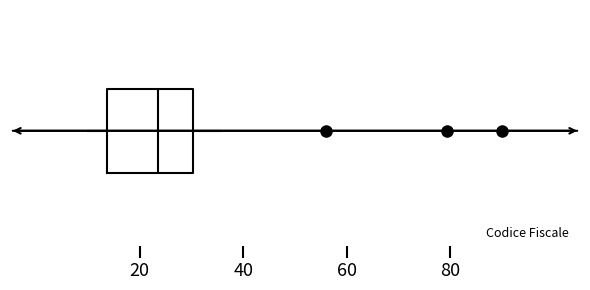

Read this box plot against the x-axis: the position of the median line, the range covered by the box, and the ends of both whiskers. The values are not printed on the chart, so give them approximately, as read against the axis.

median 24, box 14 to 30, whiskers 10 to 36